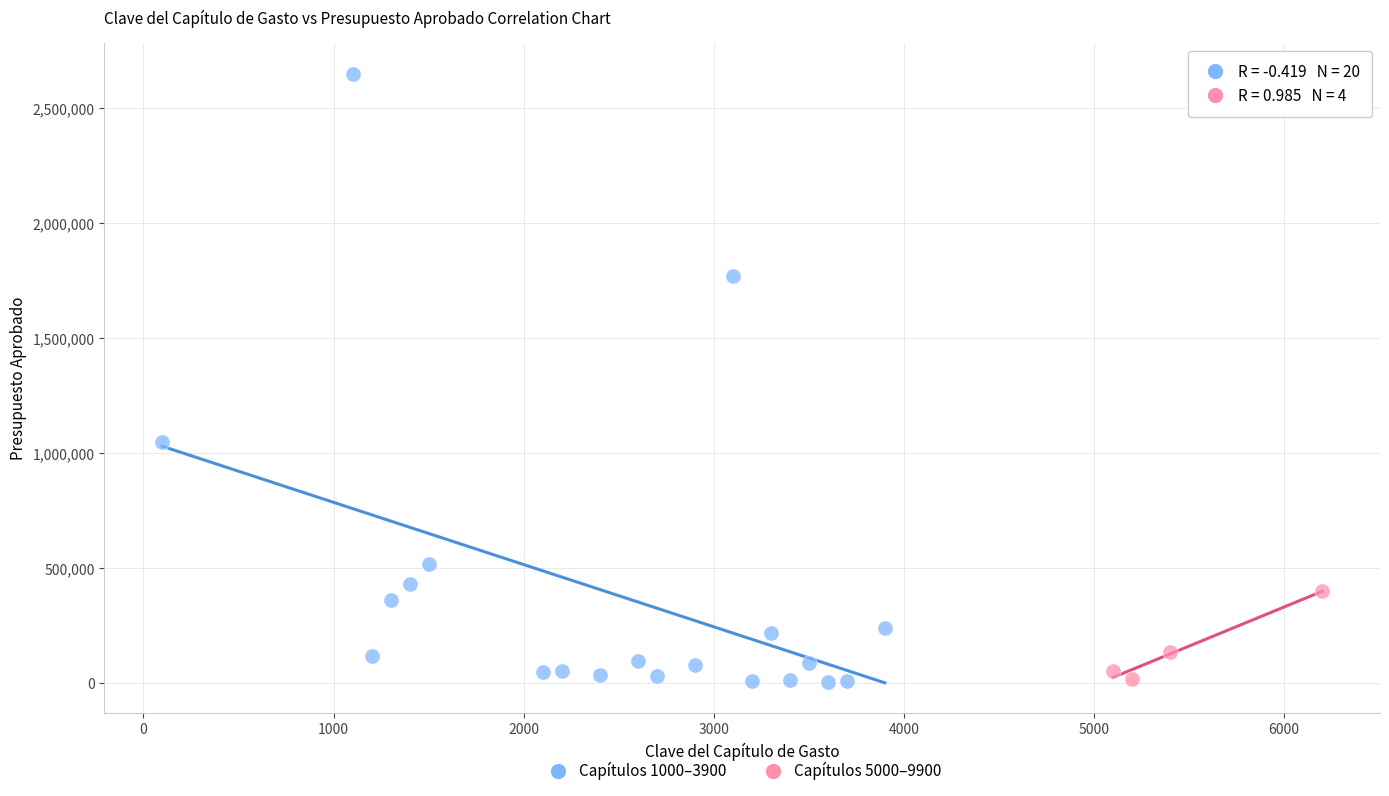

Which series has the largest Y range (max minus min)?

Capítulos 1000–3900